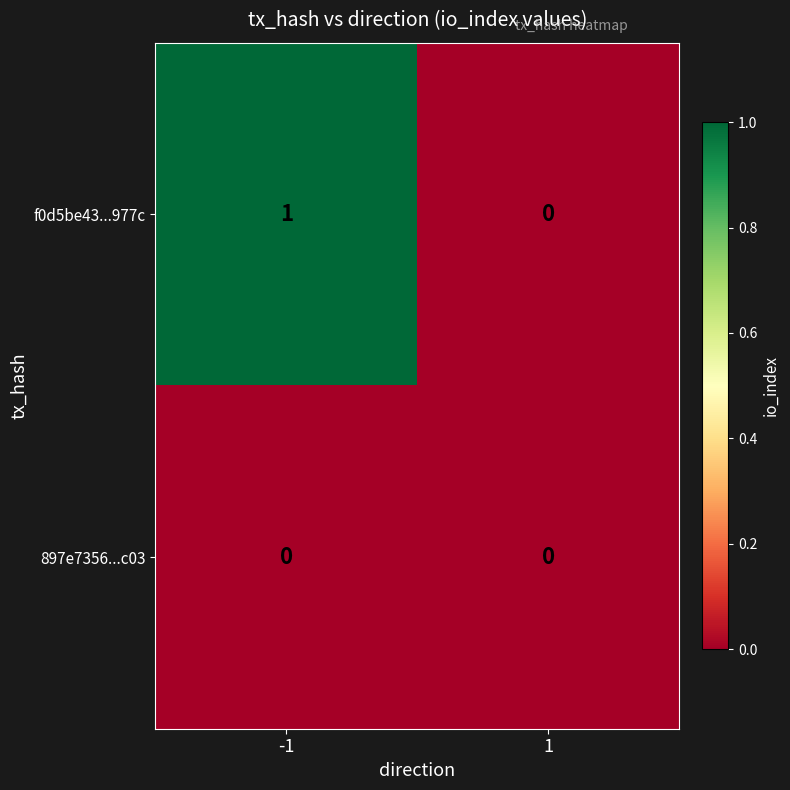

Rank the series by their average value, from lowest to highest.

897e7356...c03, f0d5be43...977c